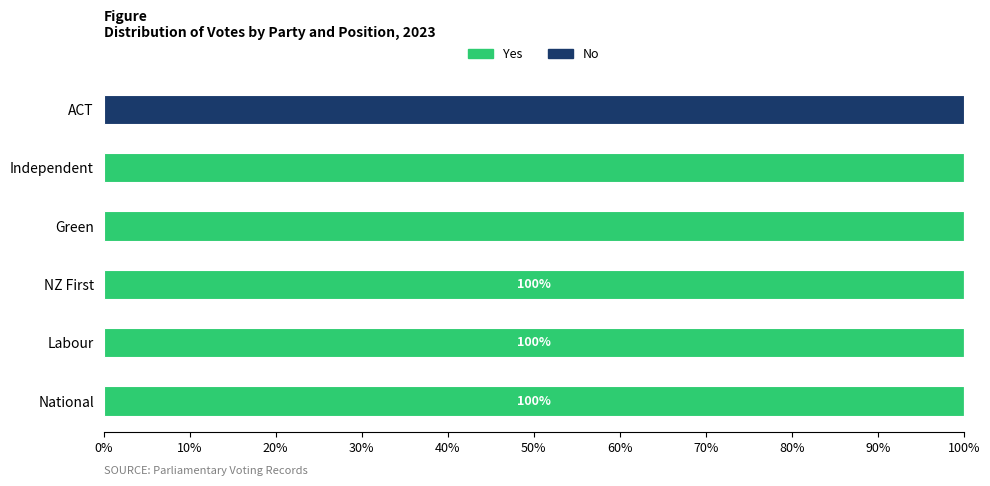

What is the sum of all Yes values?

500